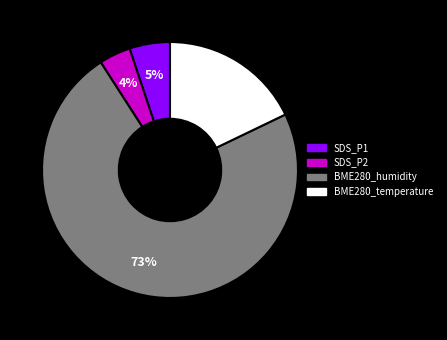

Does BME280_humidity represent more than half of the total?

Yes